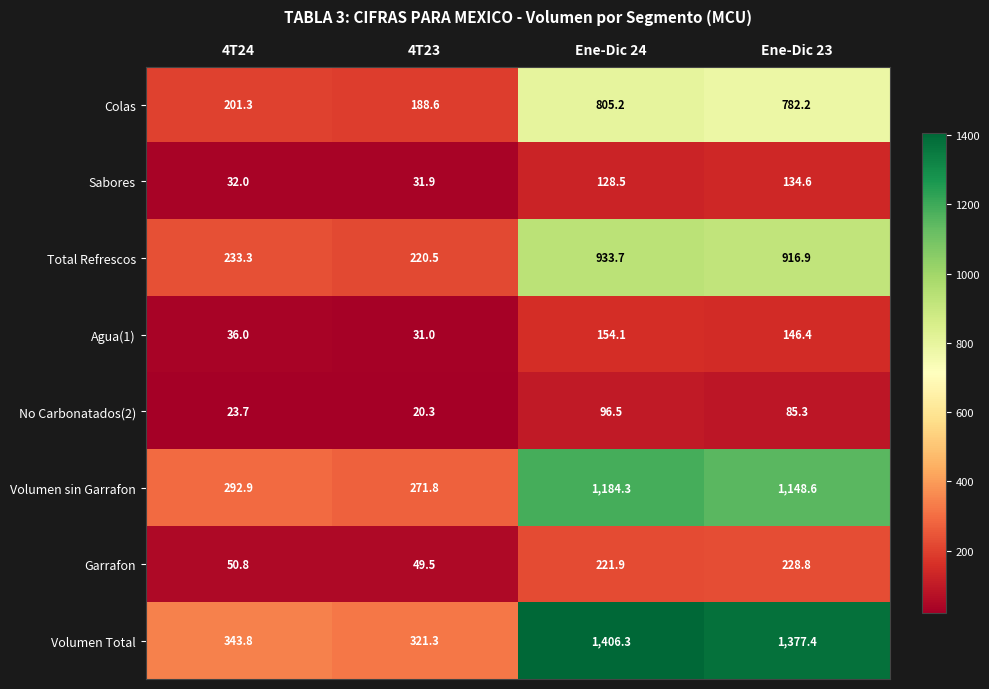

What is the difference between the Sabores values at Ene-Dic 24 and 4T23?

96.6